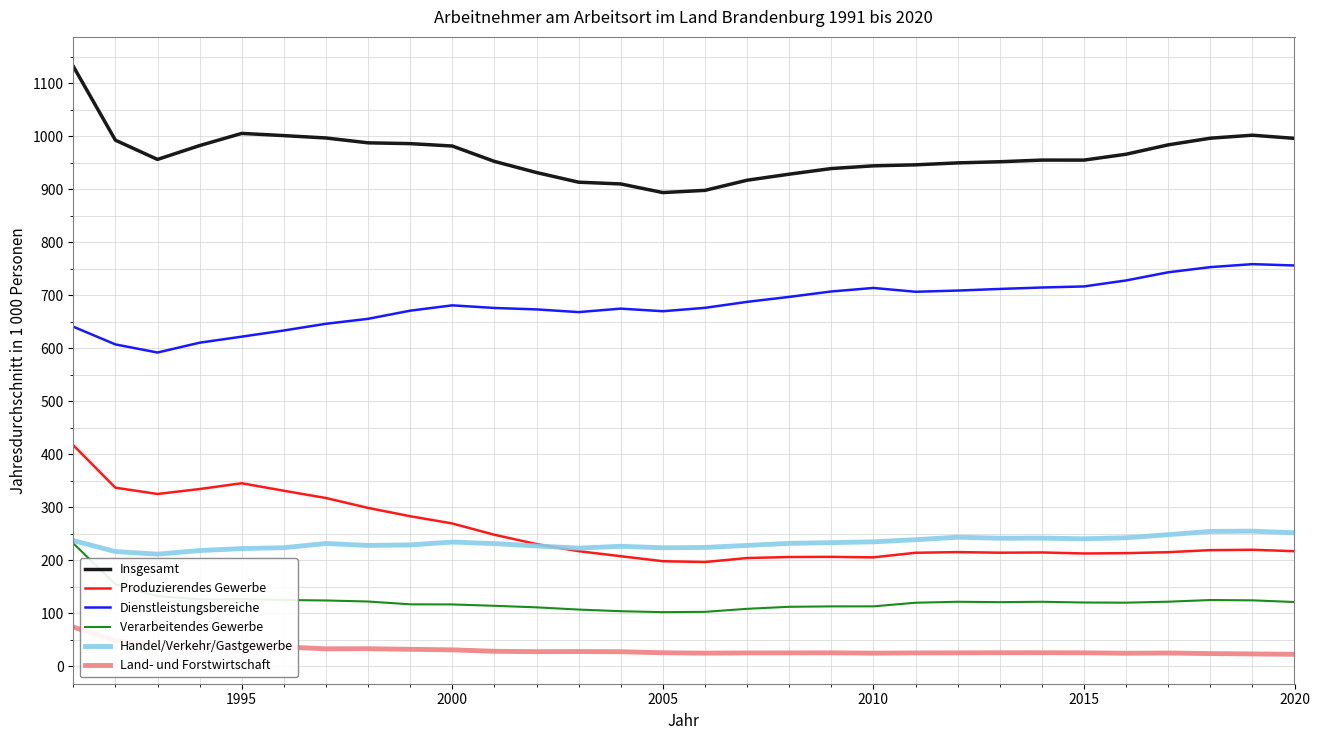

True or false: Handel/Verkehr/Gastgewerbe and Insgesamt cross at least once.

False